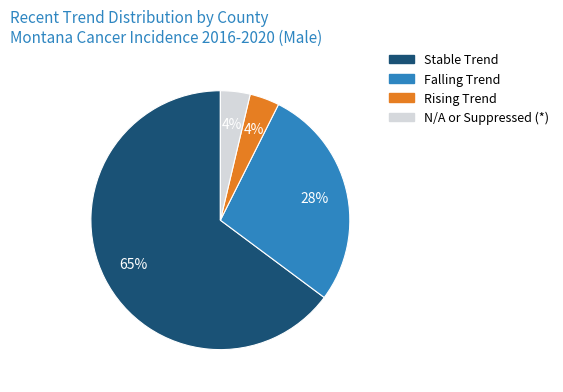

To the nearest percent, what is the average slice percentage?

25%